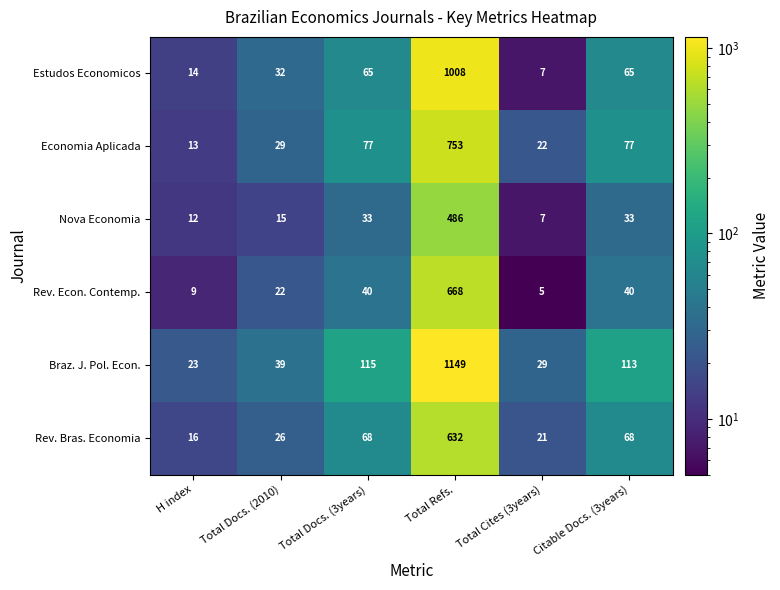

Read the Braz. J. Pol. Econ. value at Total Docs. (3years), to the nearest 50.

100